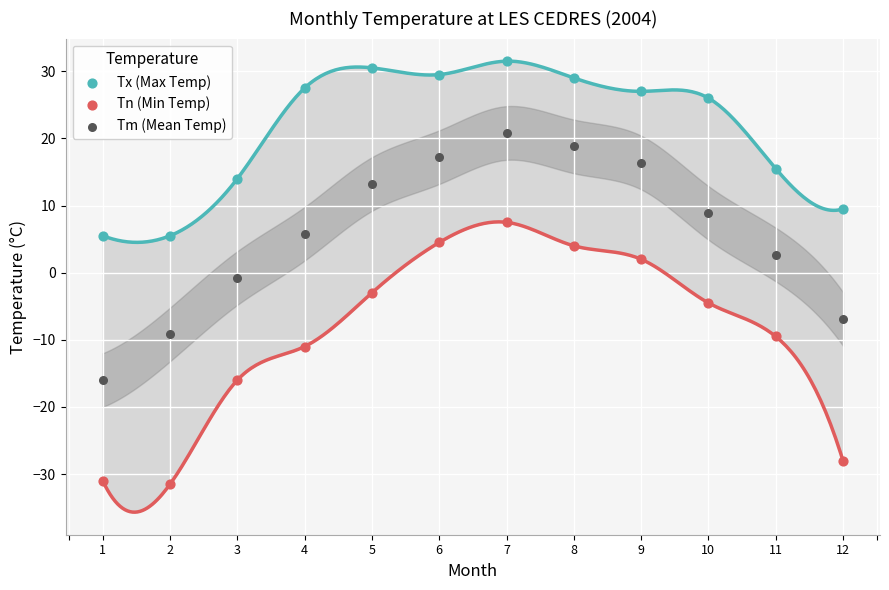

In the Tn (Min Temp) series, what Y value is closest to -12?

-11.0